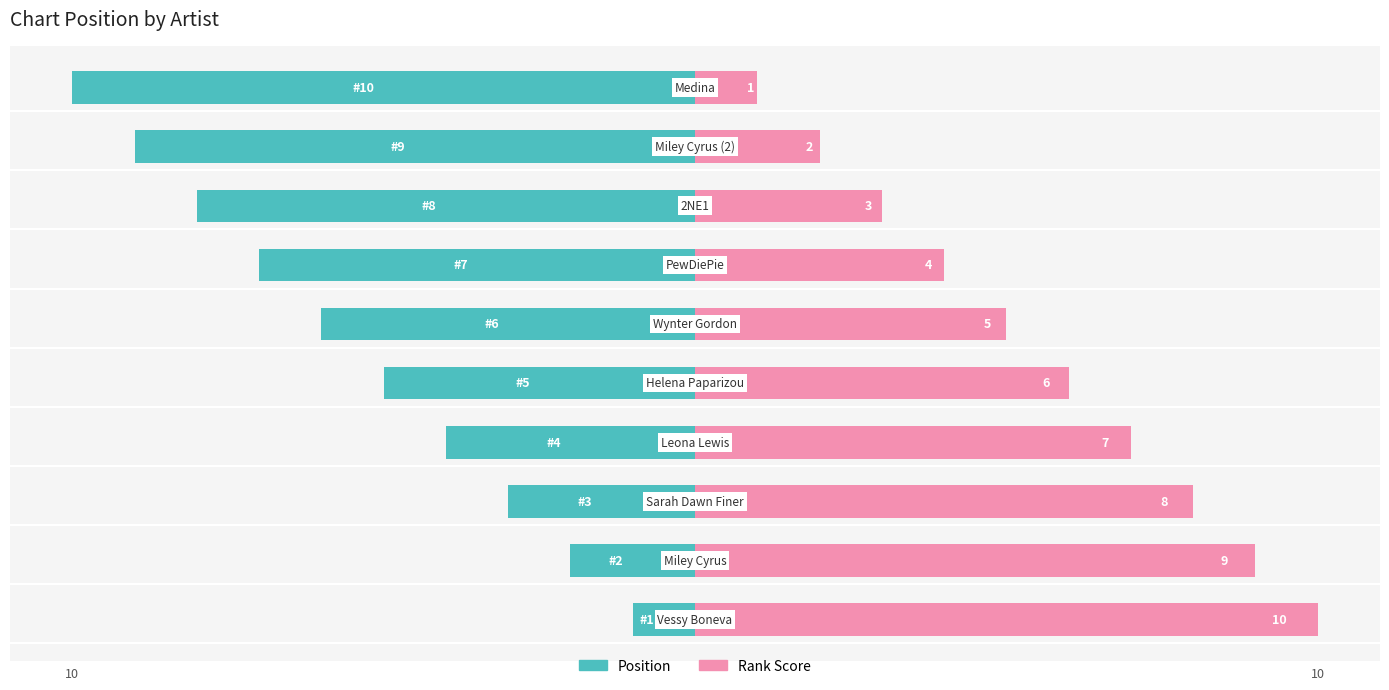

How many Rank Score values are between 3 and 8?

6